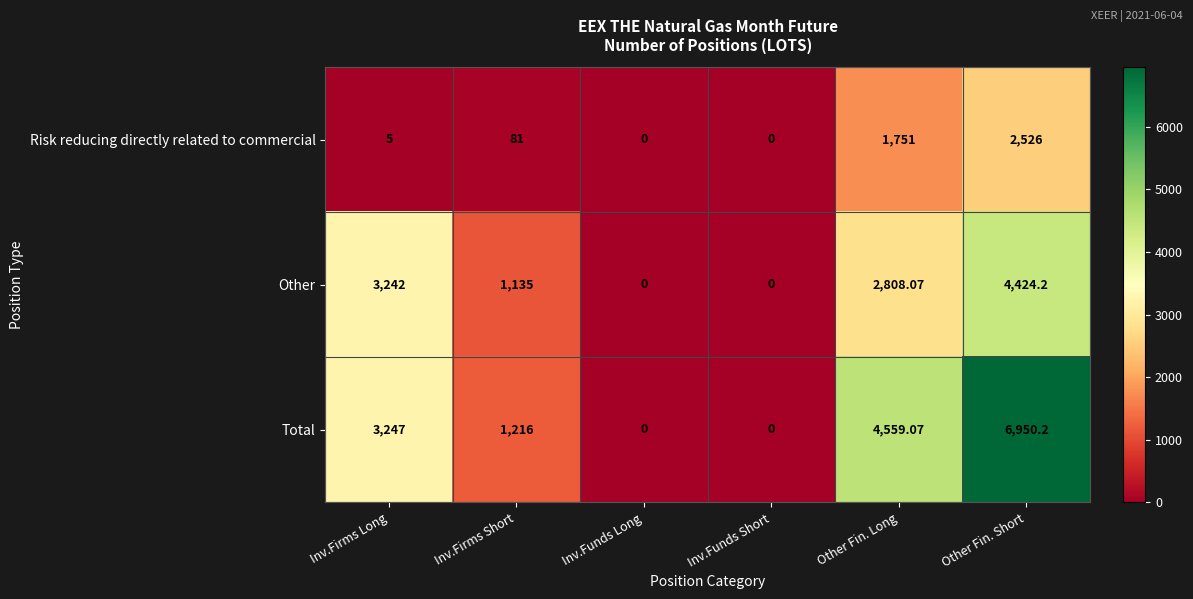

List the series in order of their overall mean, lowest first.

Risk reducing directly related to commercial, Other, Total